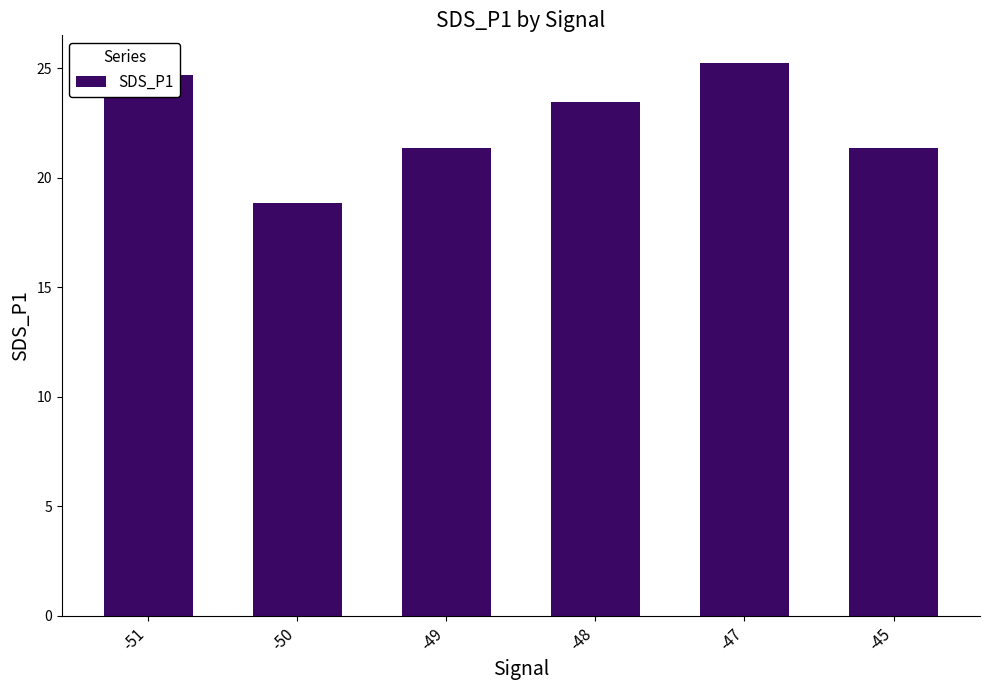

How many categories are shown in the chart?

6